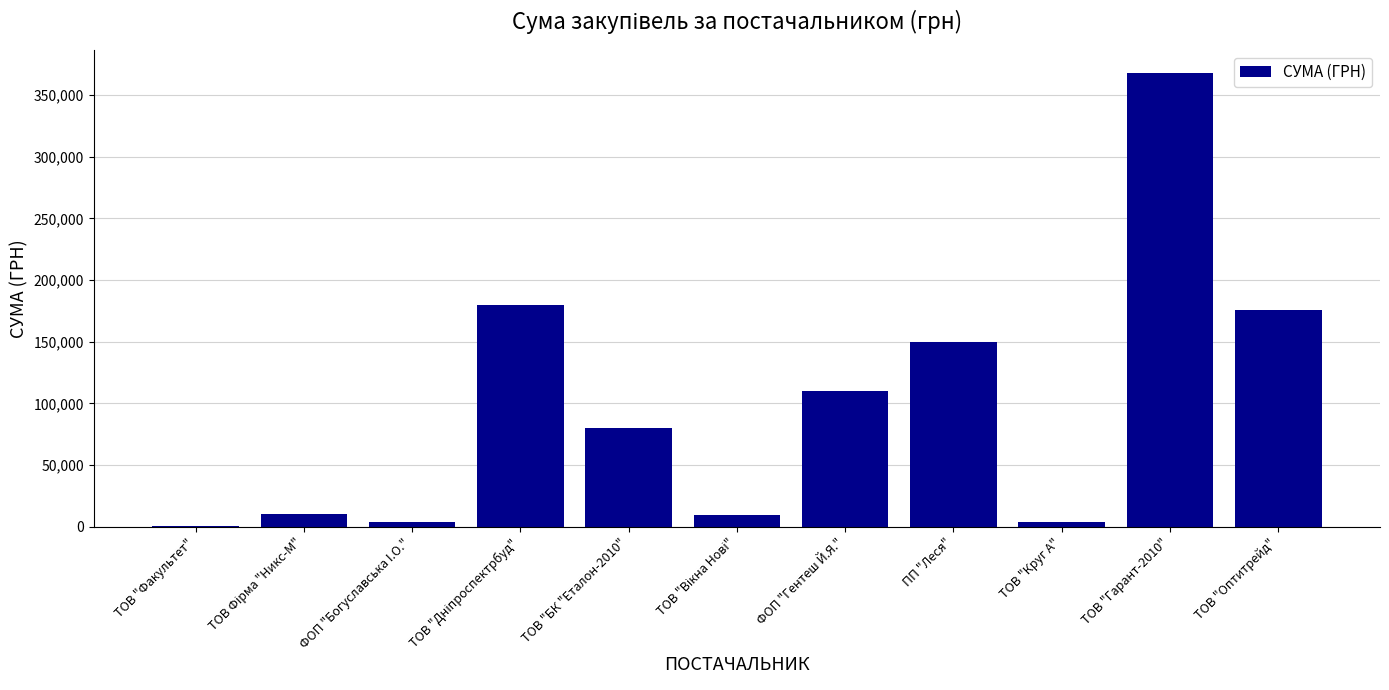

What is the maximum value shown in the chart?

368076.4